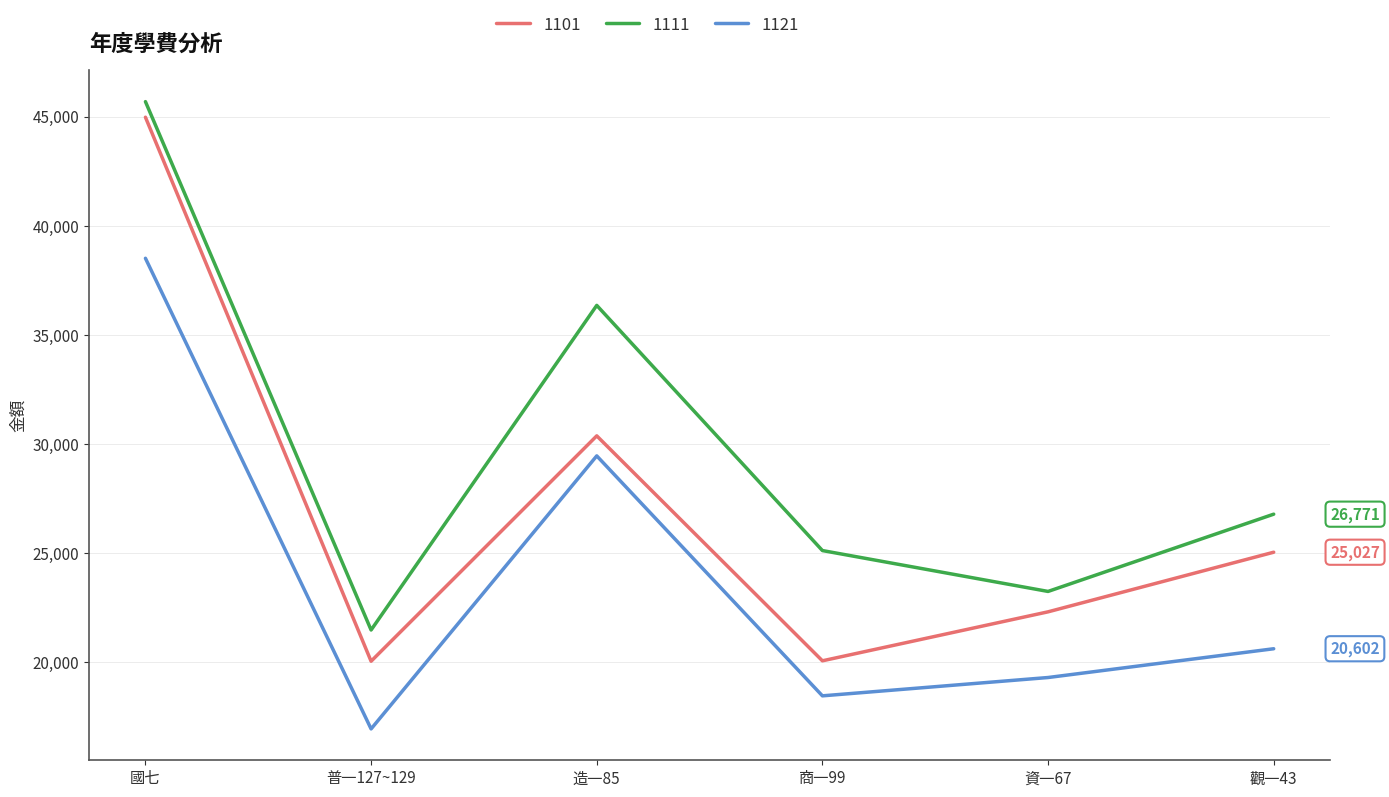

Is it true that 1121 equals 29692 at 商一99?

False